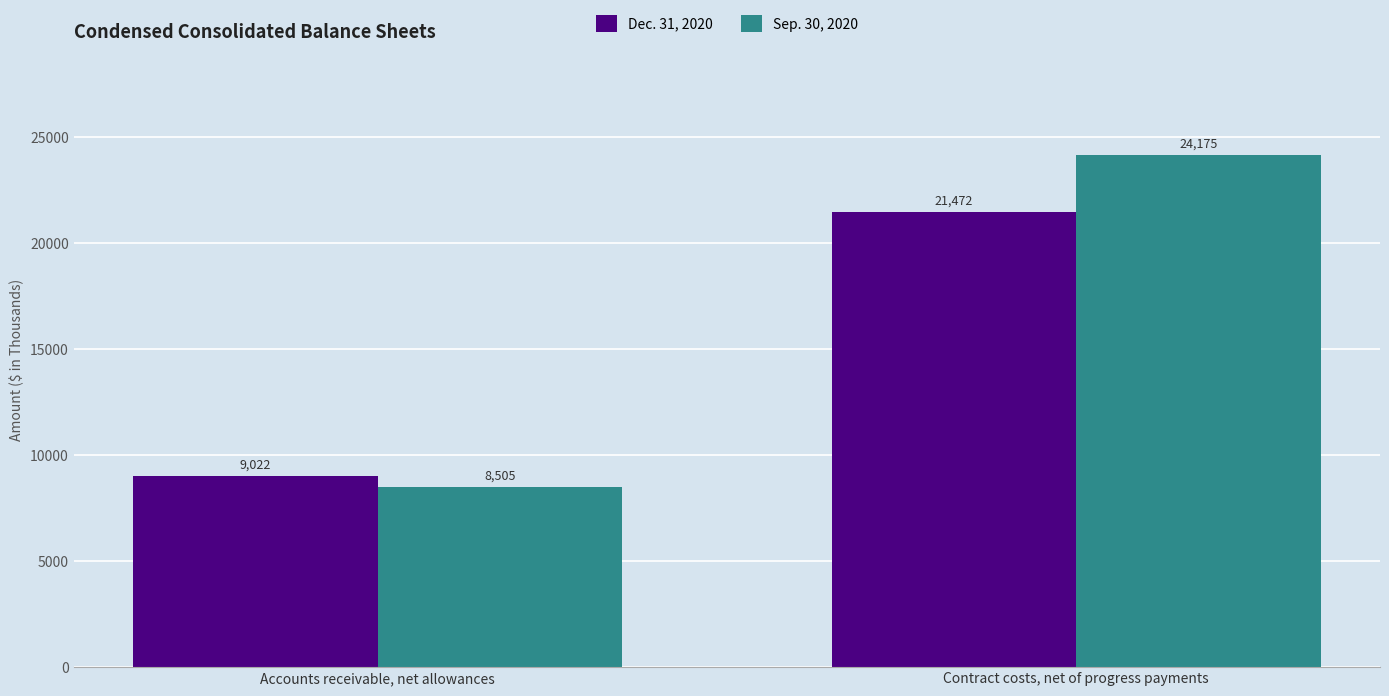

Which series has the widest spread of values?

Sep. 30, 2020